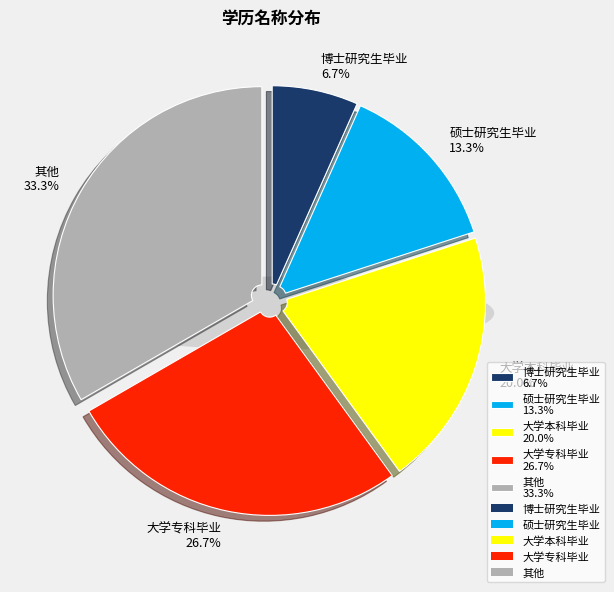

What is the change in value from 大学专科毕业 to 其他?

+1